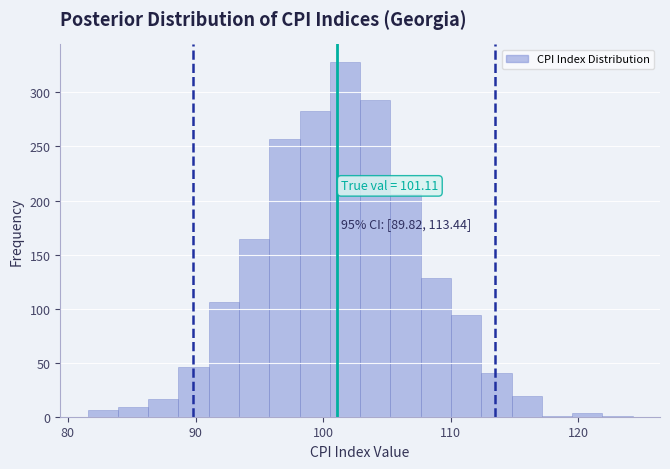

Read against the x-axis, roughly where is the centre of the tallest bar?

102